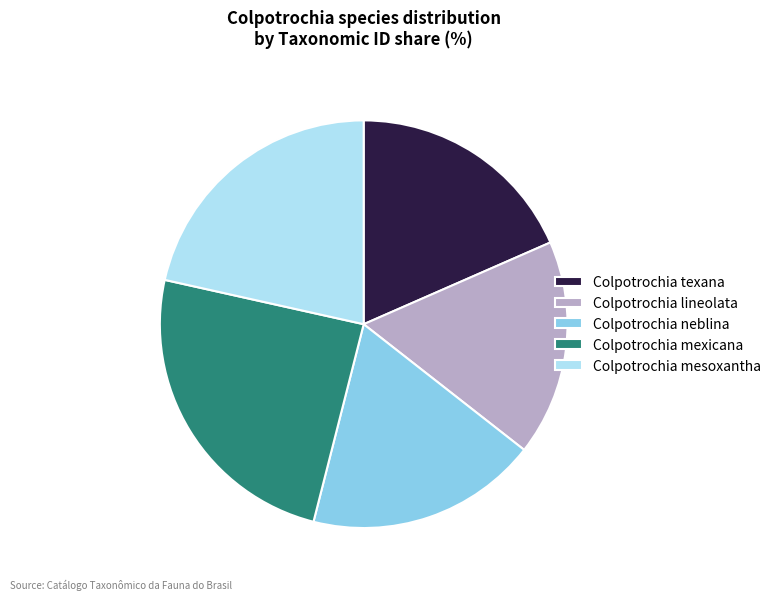

Combined, do Colpotrochia texana and Colpotrochia mexicana account for over 50%?

No